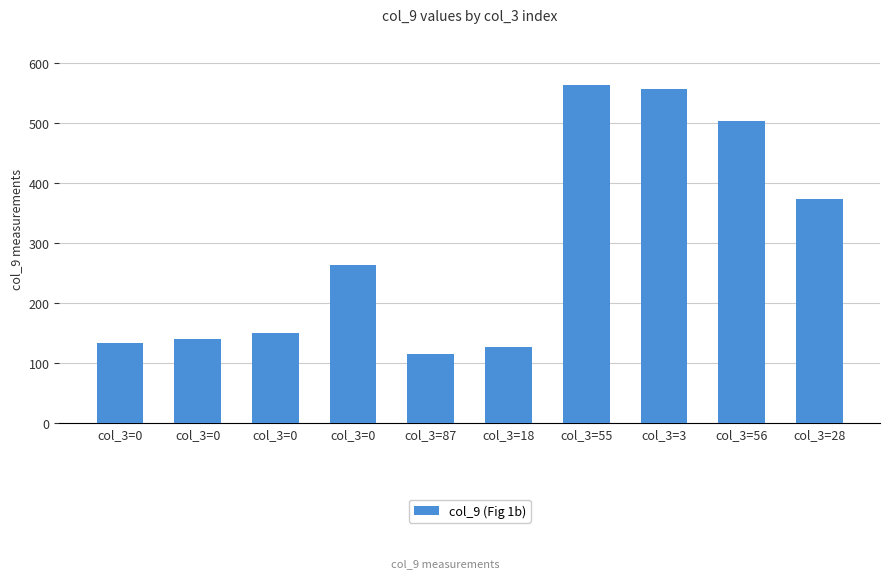

List the labels in order of value, largest first.

col_3=55, col_3=3, col_3=56, col_3=28, col_3=0, col_3=0, col_3=0, col_3=0, col_3=18, col_3=87